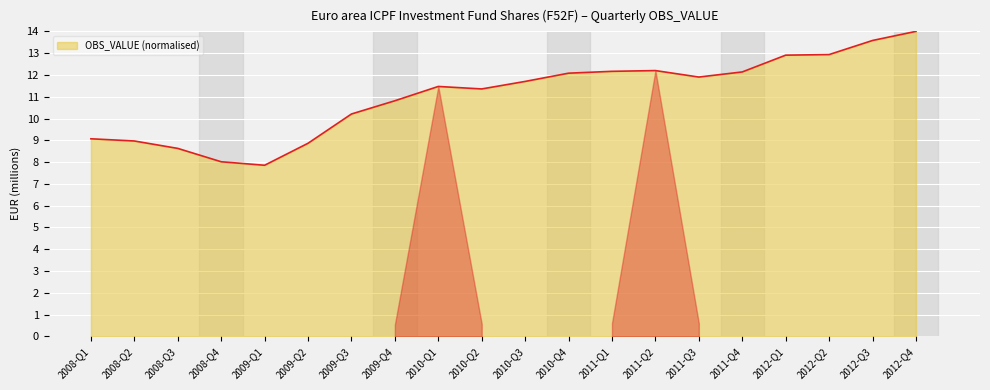

Count the number of categories in the chart.

20